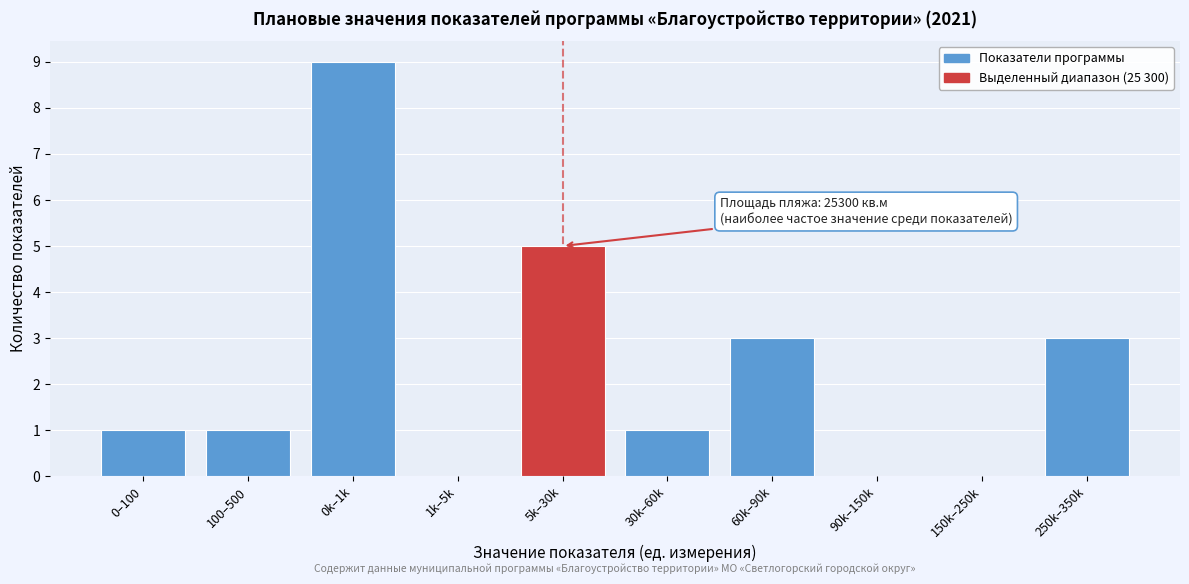

Reading left to right, extract all data points from this chart.

0–100=1	100–500=1	0k–1k=9	1k–5k=0	5k–30k=5	30k–60k=1	60k–90k=3	90k–150k=0	150k–250k=0	250k–350k=3